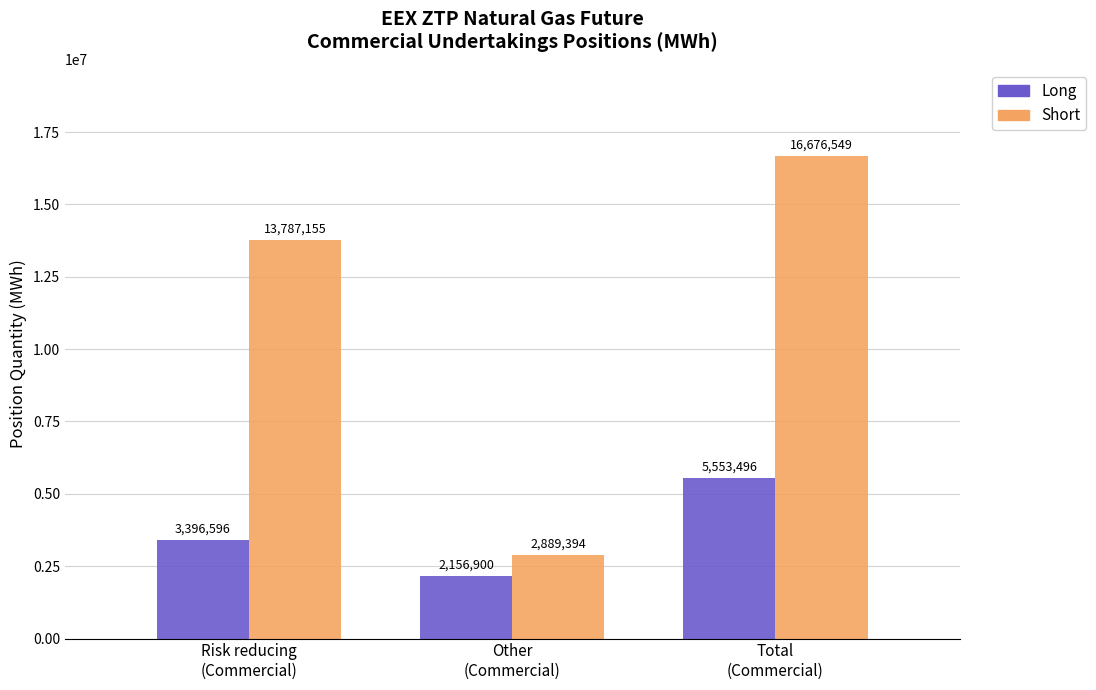

How many data points in Short are less than 13787155?

1